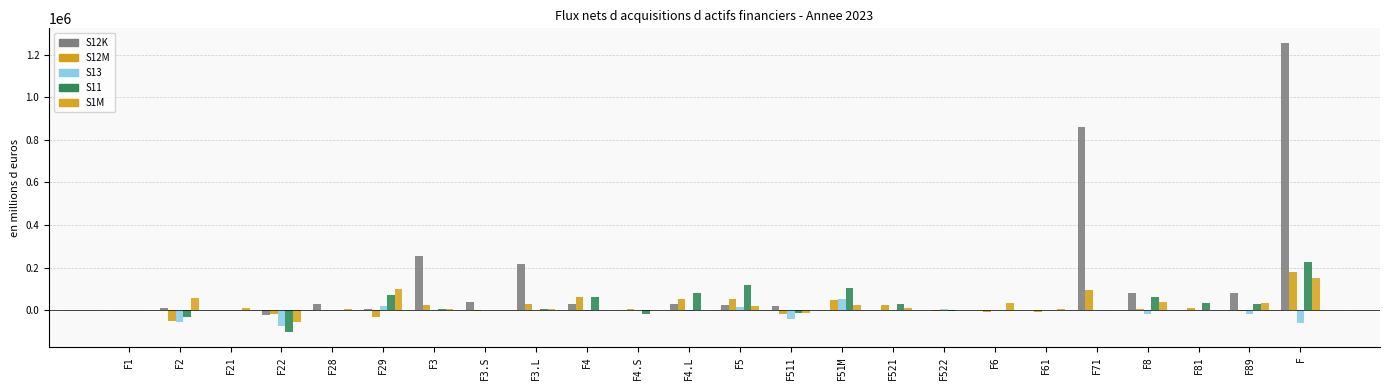

What is the difference between the S12K values at F522 and F28?

25197